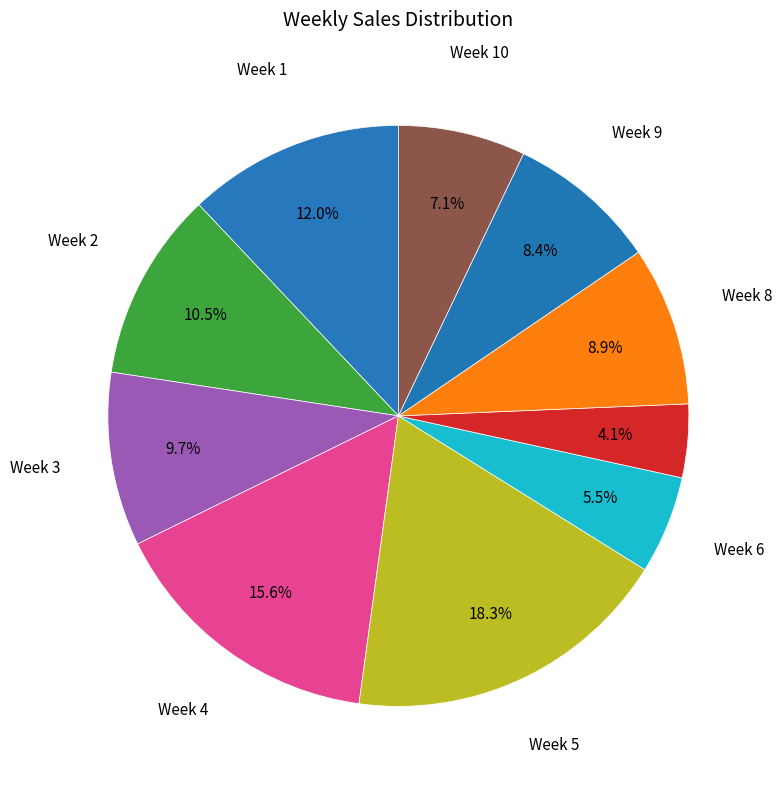

How many segments does this pie chart have?

10